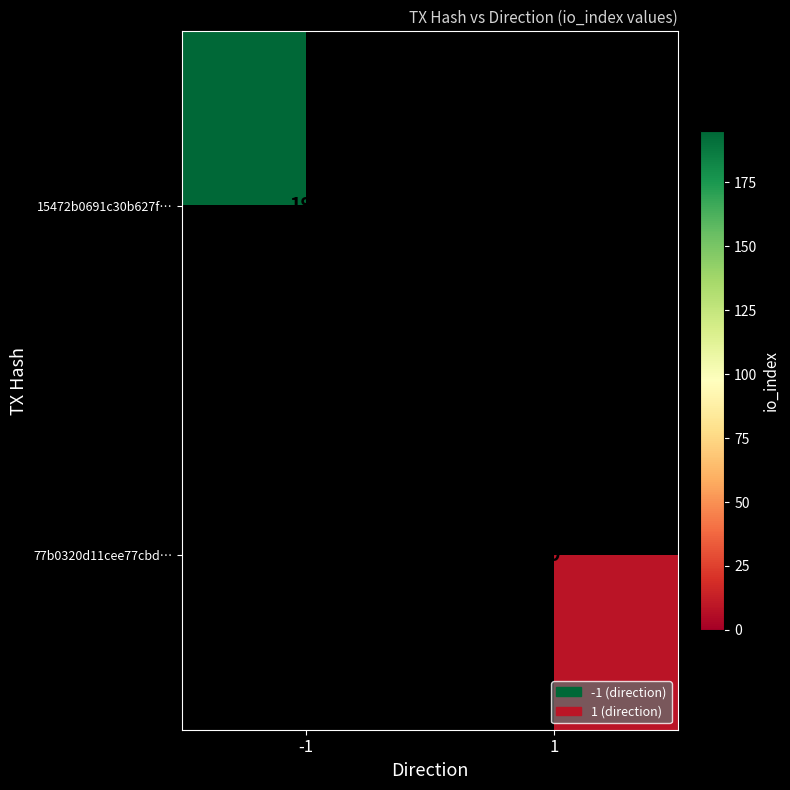

Is the value of 15472b0691c30b627f… at -1 greater than the value of 77b0320d11cee77cbd… at 1?

Yes